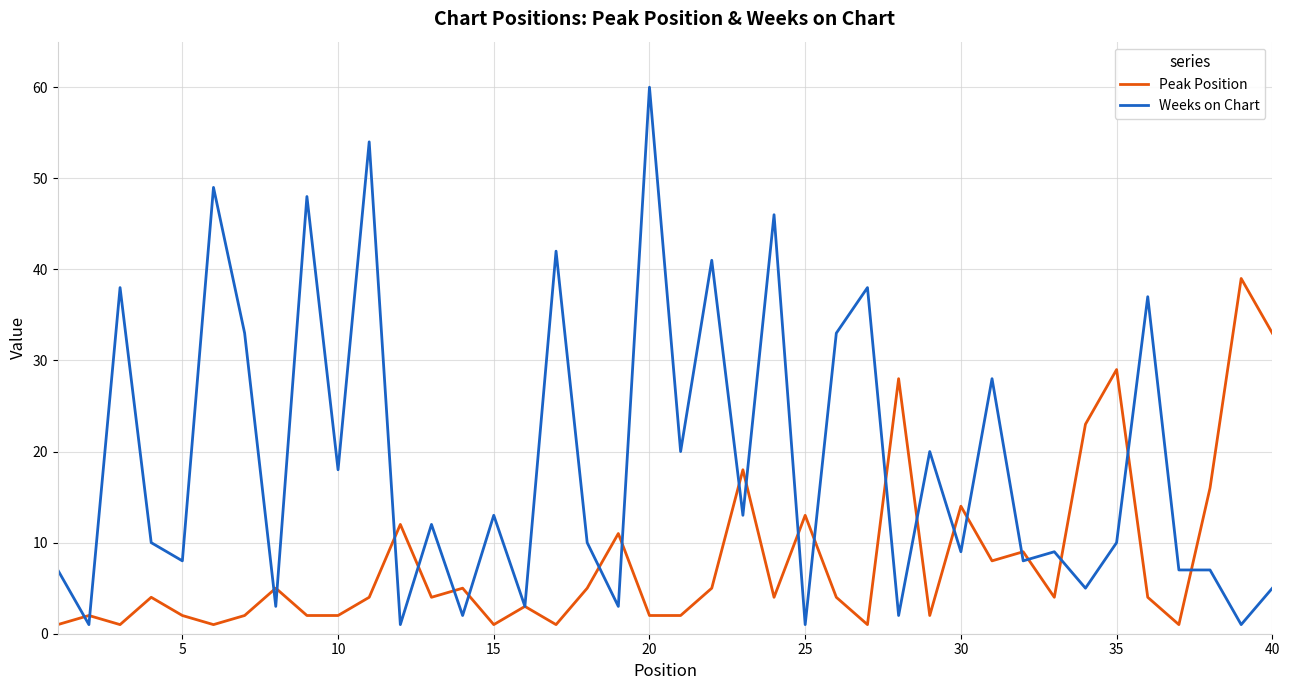

Which series has the largest range (max minus min)?

Weeks on Chart